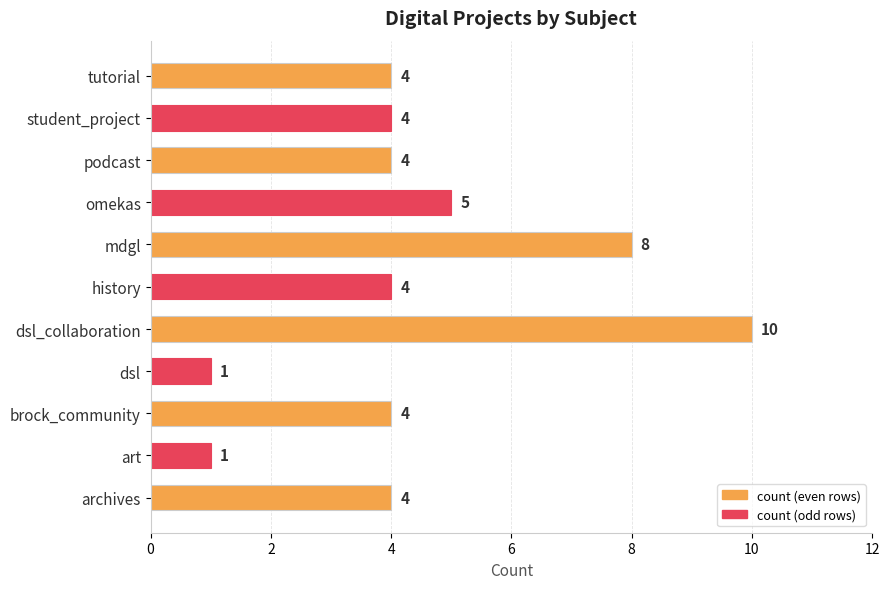

What is the average value?

4